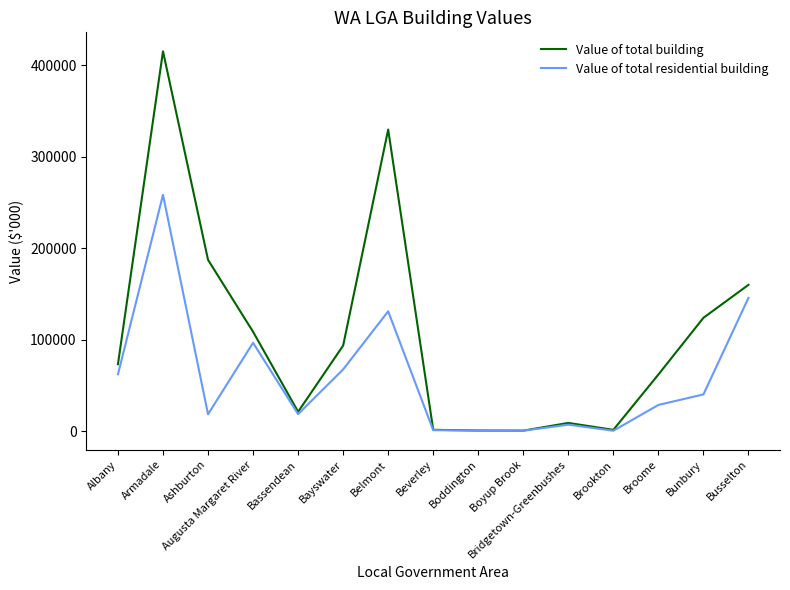

Rank the series by their average value, from highest to lowest.

Value of total building, Value of total residential building